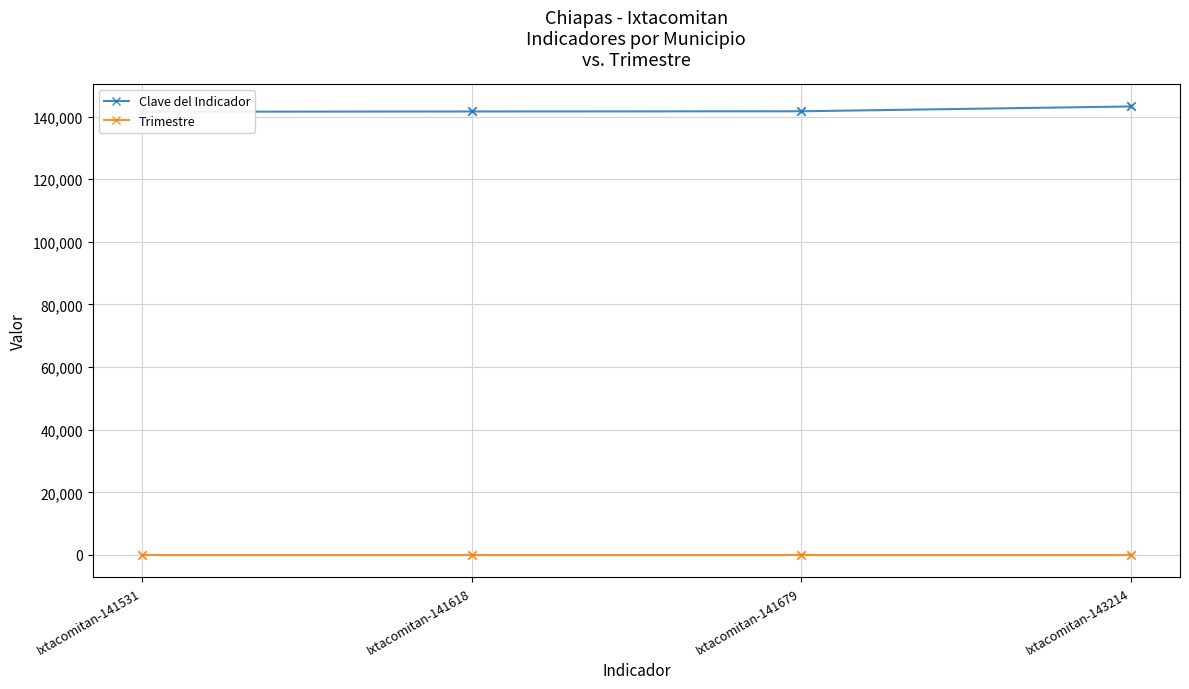

Which series reaches the maximum Y coordinate?

Clave del Indicador